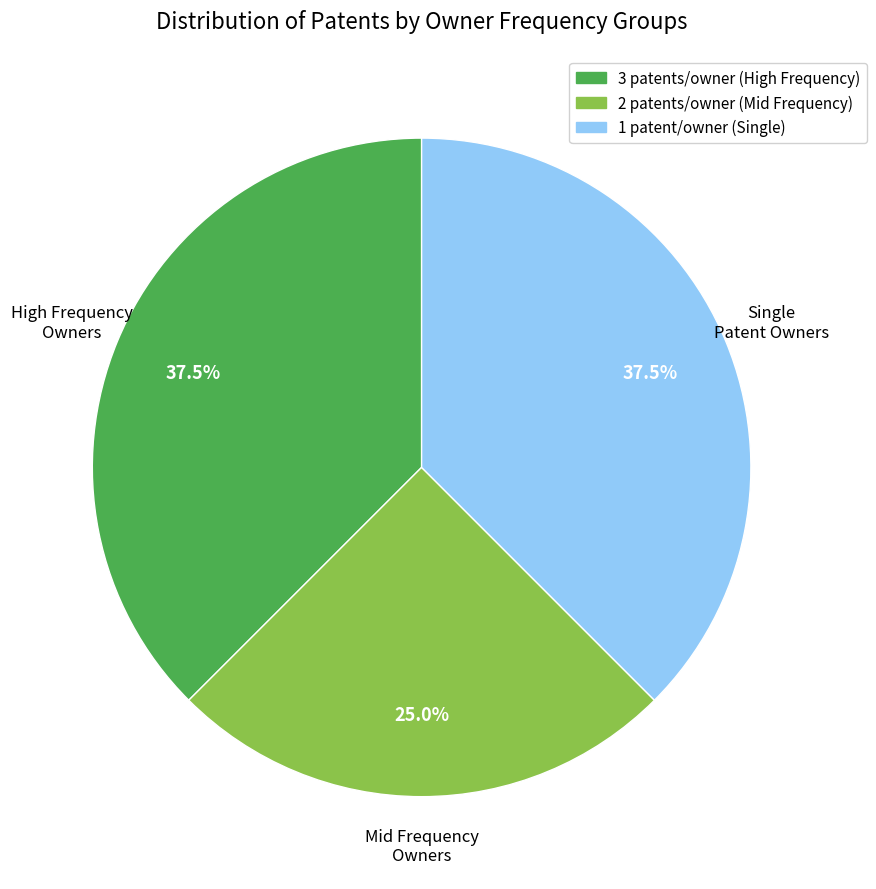

Is there a majority slice in this chart?

No